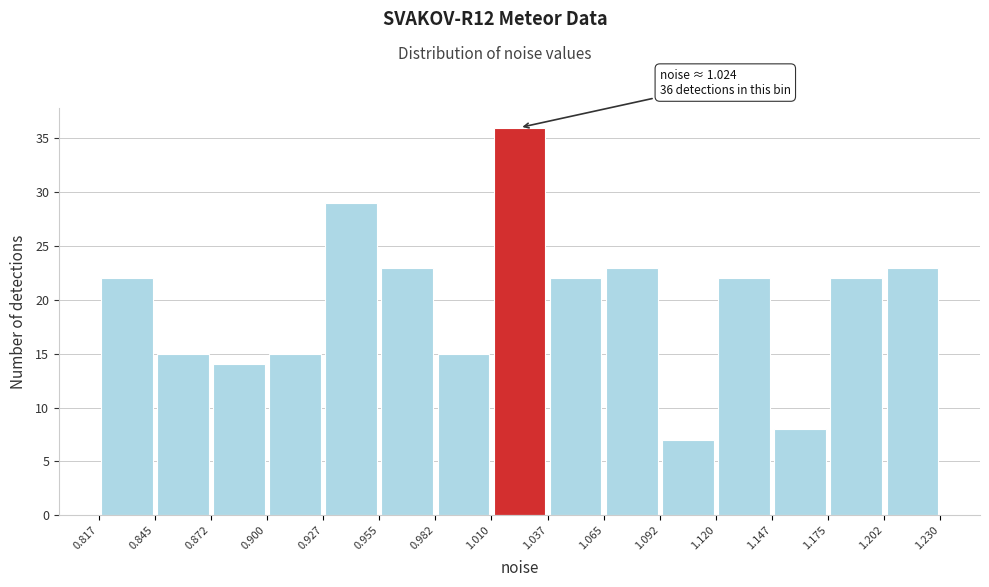

Over which range of the x-axis is the bar tallest?

1.010 to 1.037